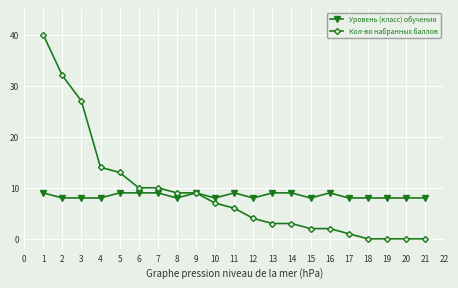

Does the chart display data point markers on the line(s)?

Yes